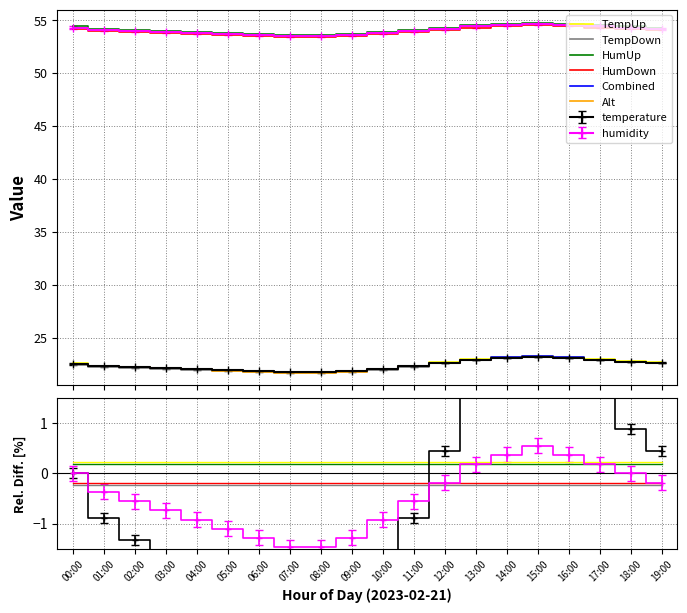

True or false: TempDown has a value of -0.2 at 03:00.

True